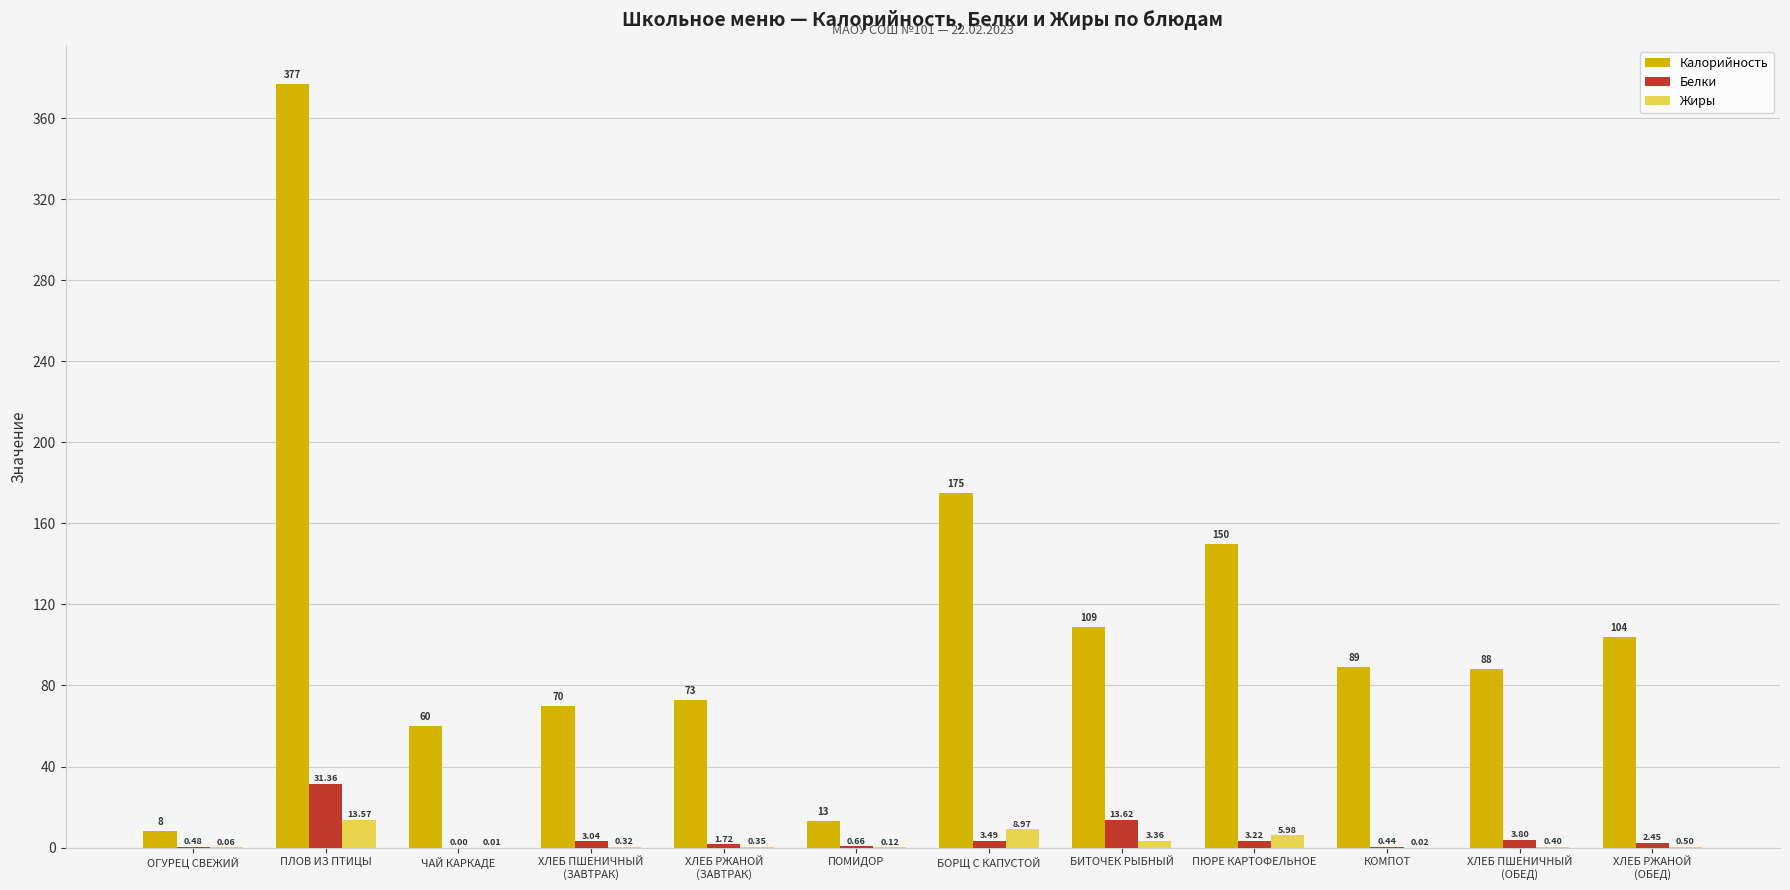

Is the value of Жиры at ОГУРЕЦ СВЕЖИЙ greater than the value of Калорийность at ПОМИДОР?

No